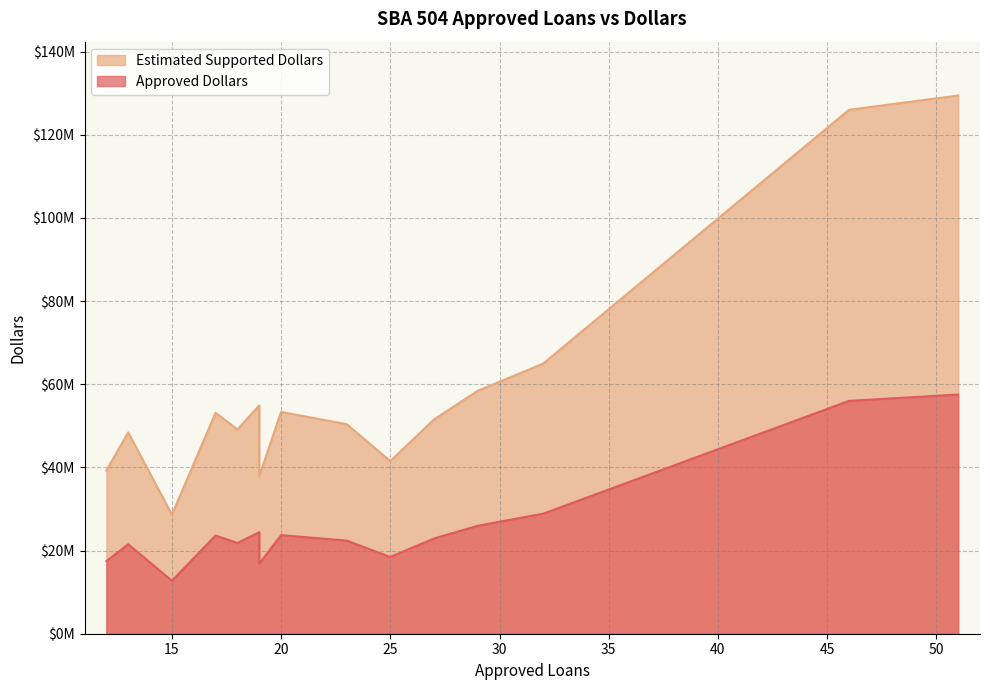

What is the minimum value for Estimated Supported Dollars?

28640250